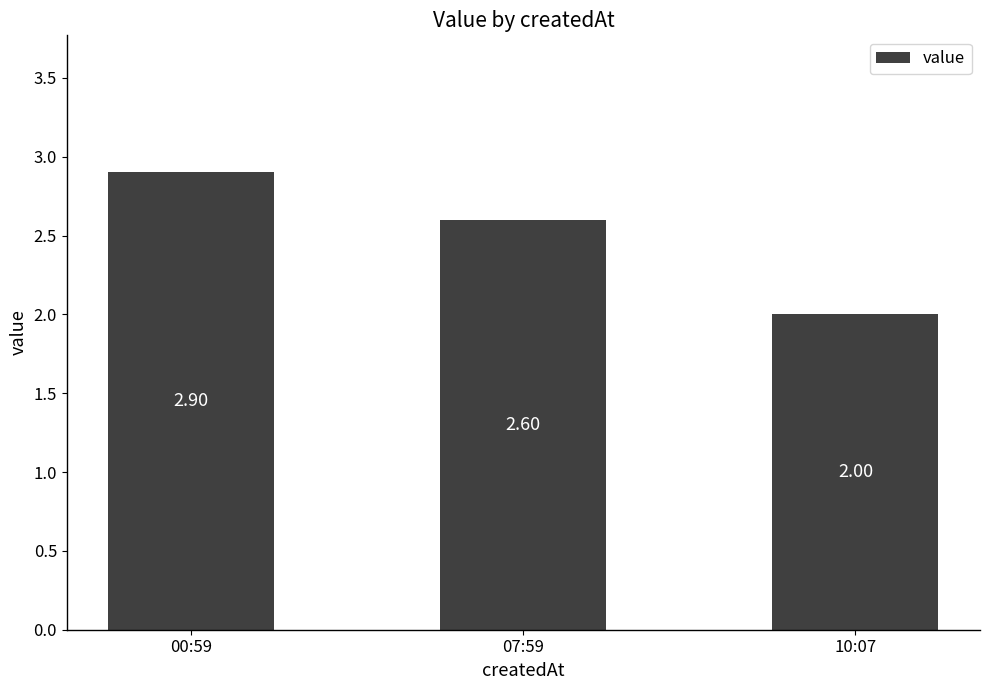

How many data points are above 2?

2